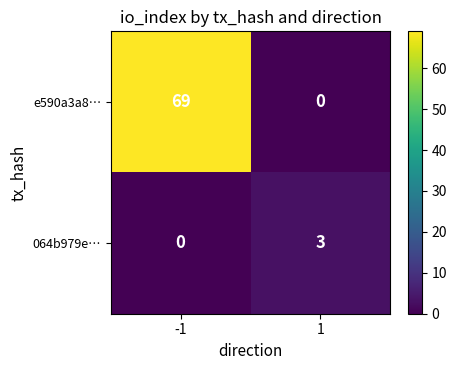

Between -1 and 1, which series saw the biggest shift?

e590a3a8…